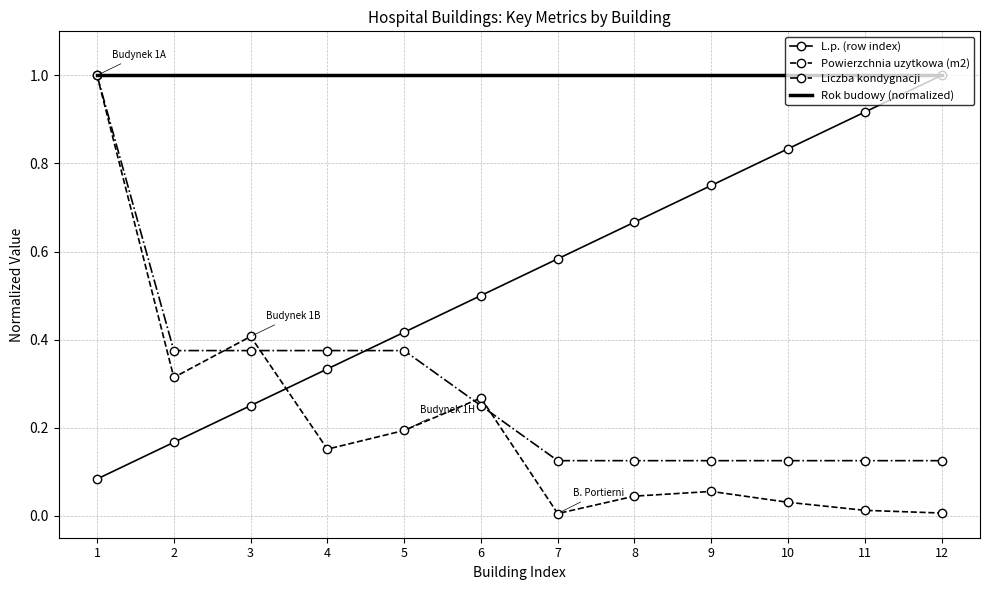

At 8, list the series in order from smallest to largest.

Powierzchnia uzytkowa (m2), Liczba kondygnacji, L.p. (row index), Rok budowy (normalized)